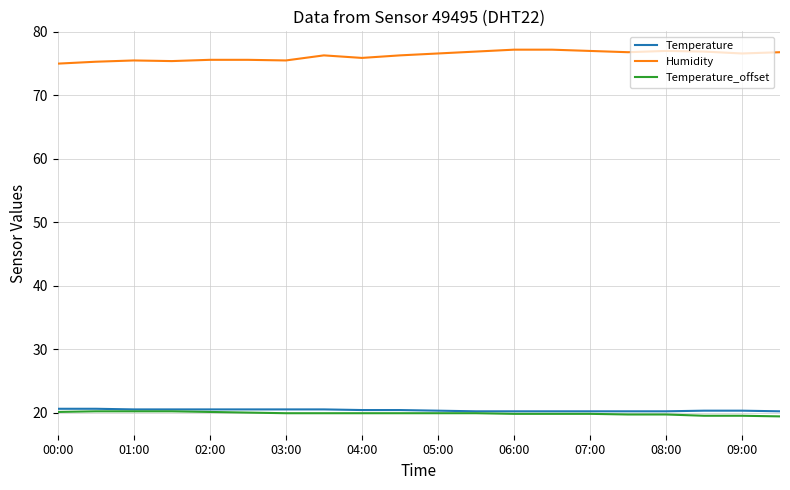

Which series has the largest total across all categories?

Humidity